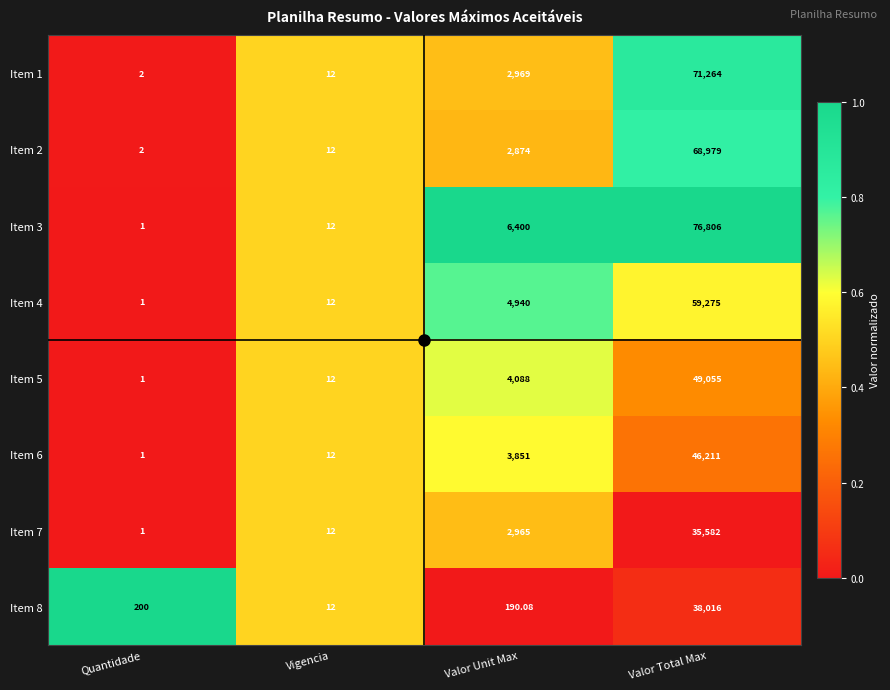

How many data points in Item 7 are less than 2965?

2